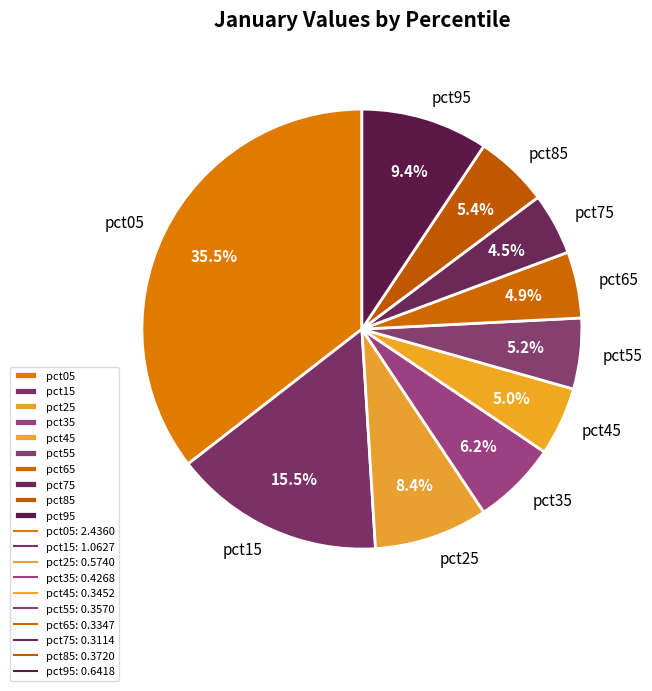

Which has a higher value, pct35 or pct65?

pct35